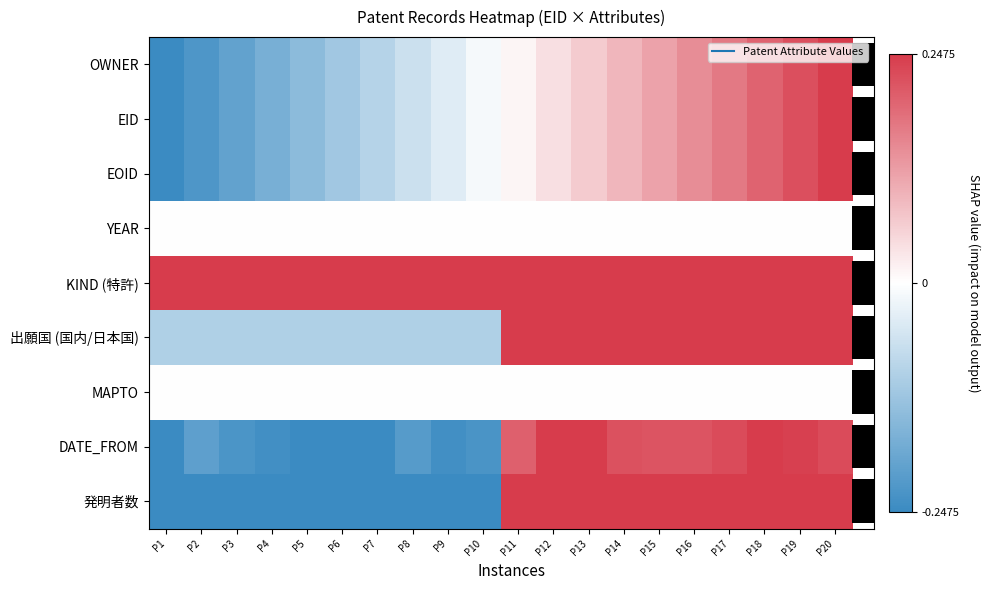

What is the difference between the maximum and minimum values in the 発明者数 series?

0.5